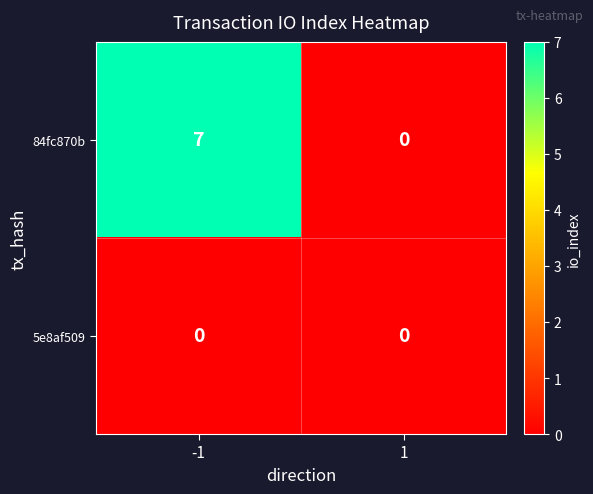

What is the average value of the 84fc870b series?

4